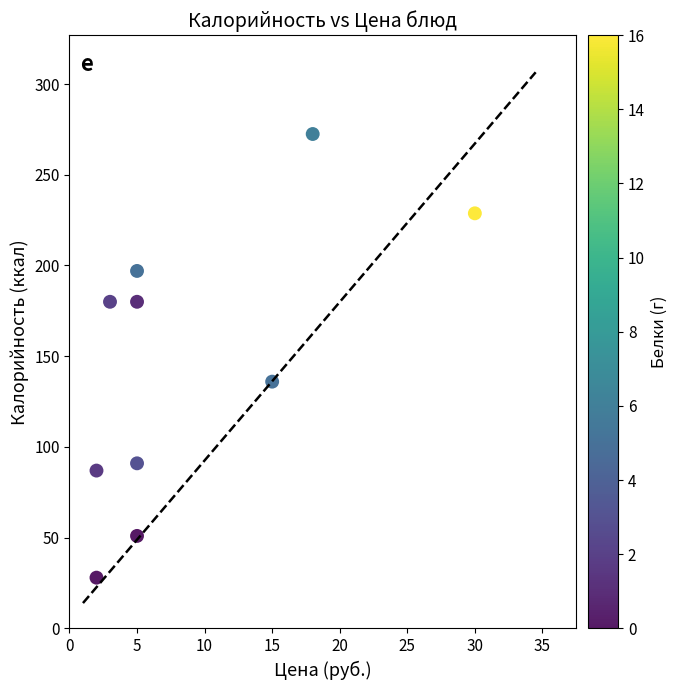

What is the average Y value?

145.1